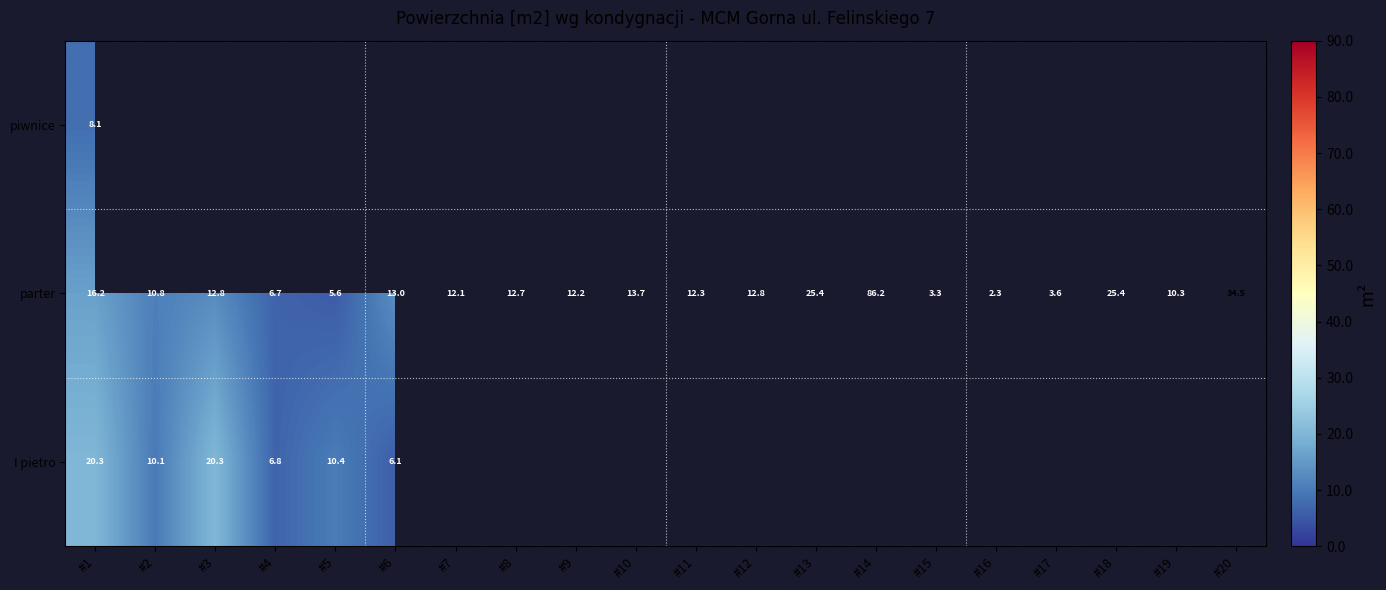

How many values in the parter series exceed 12?

13